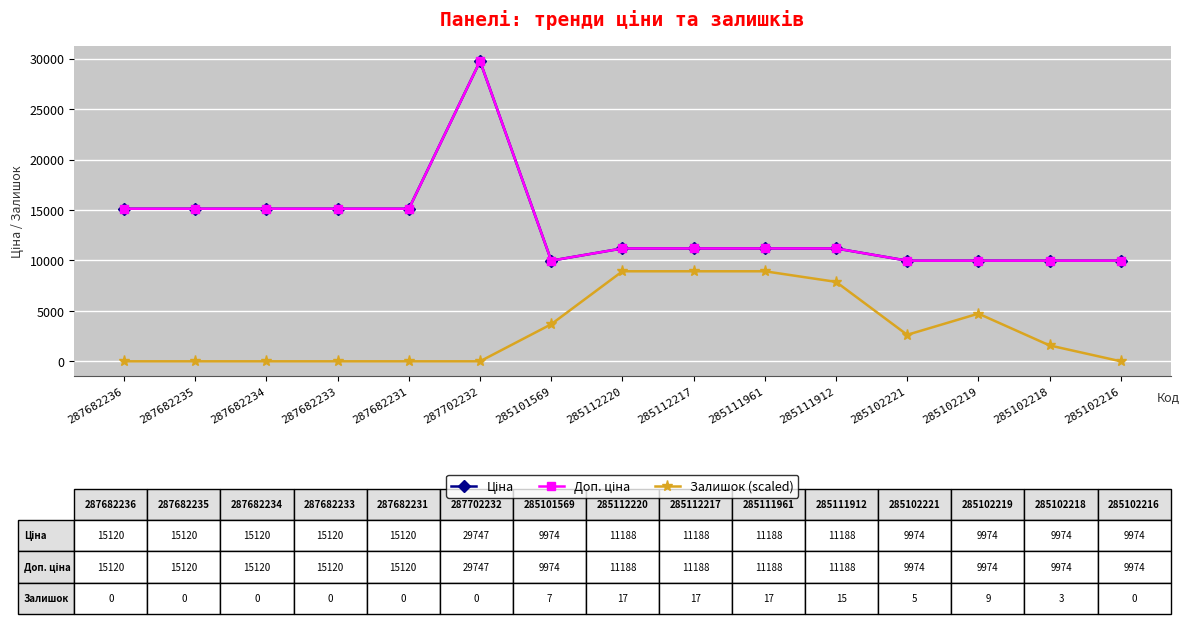

Does the chart have visible grid lines?

Yes